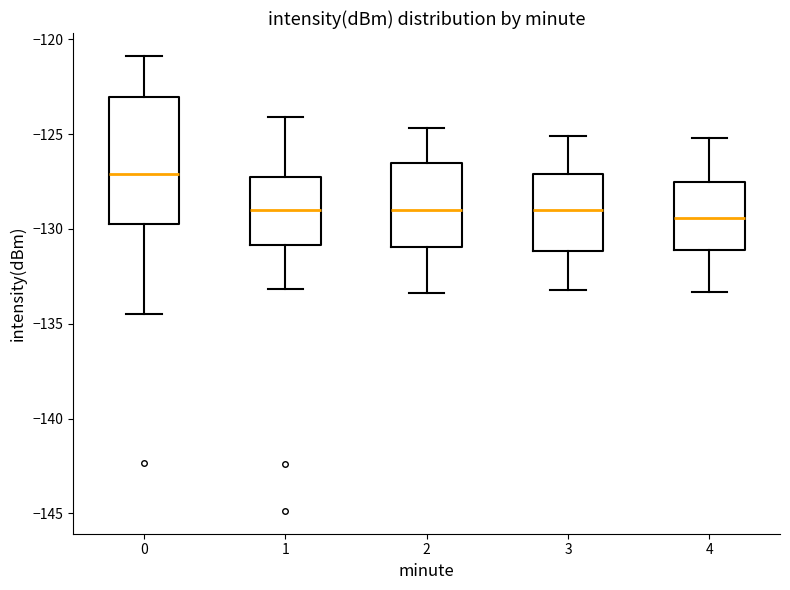

Reading left to right, read every box against the y-axis: the position of its median line, the range the box covers, and the ends of its whiskers. The values are not printed on the chart, so give them approximately, as read against the axis.

0: median -127.0, box -129.5 to -123.0, whiskers -134.5 to -121.0
1: median -129.0, box -131.0 to -127.5, whiskers -133.0 to -124.0
2: median -129.0, box -131.0 to -126.5, whiskers -133.5 to -124.5
3: median -129.0, box -131.0 to -127.0, whiskers -133.0 to -125.0
4: median -129.5, box -131.0 to -127.5, whiskers -133.5 to -125.0